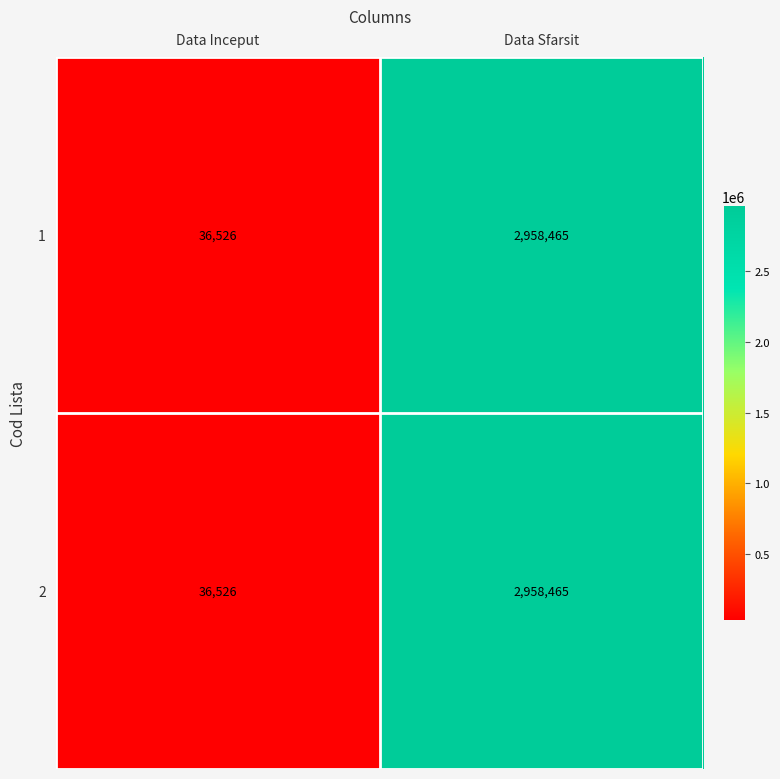

Count the number of categories in the chart.

2